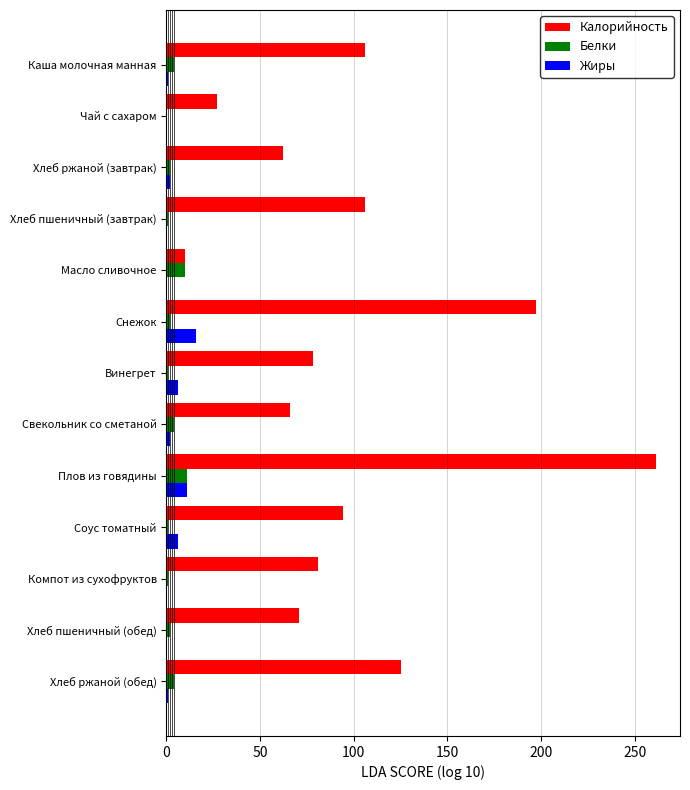

Is it true that Калорийность equals 74 at Снежок?

False